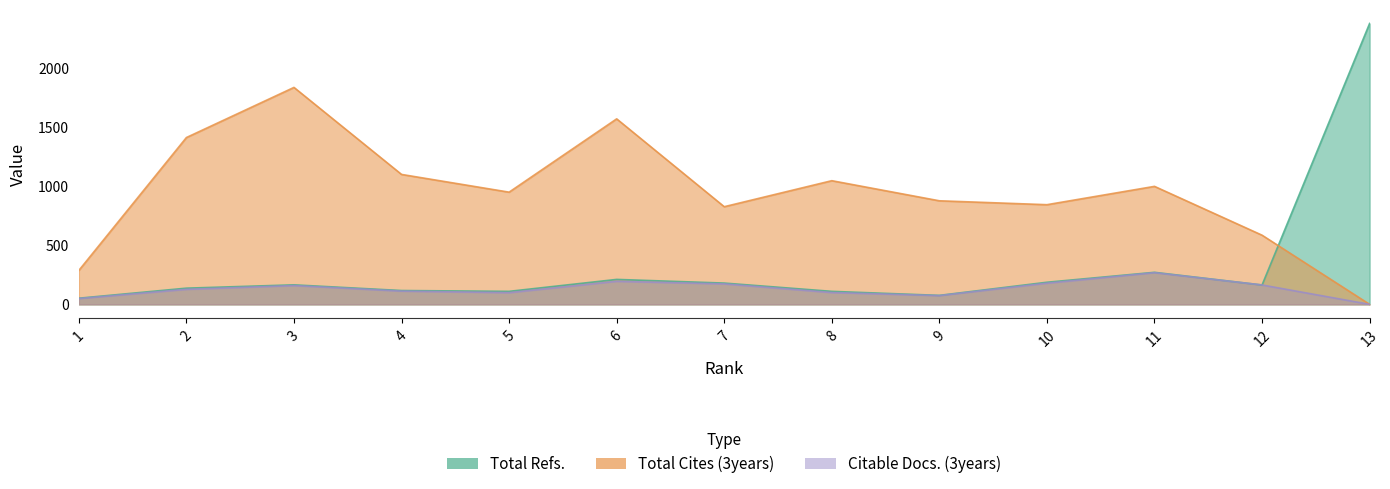

At which label does Citable Docs. (3years) reach its minimum?

13